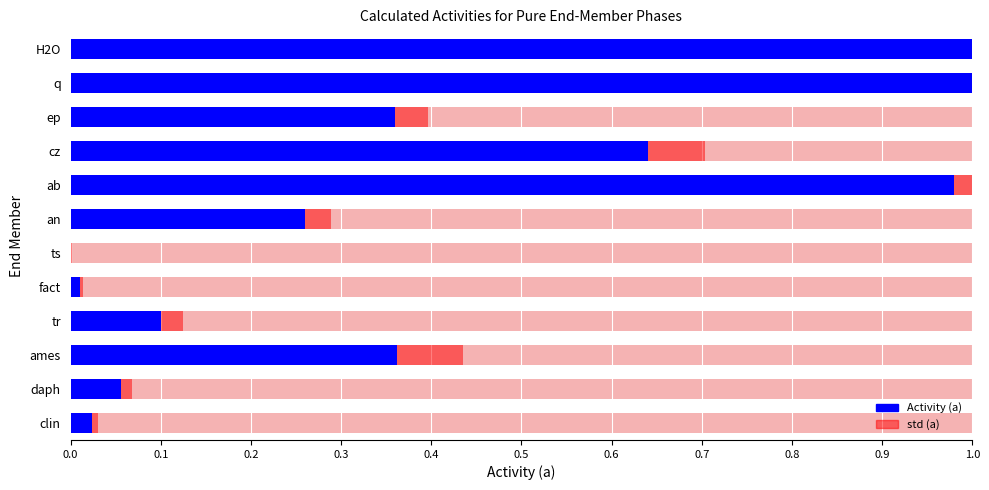

Does the chart contain stacked bars?

No